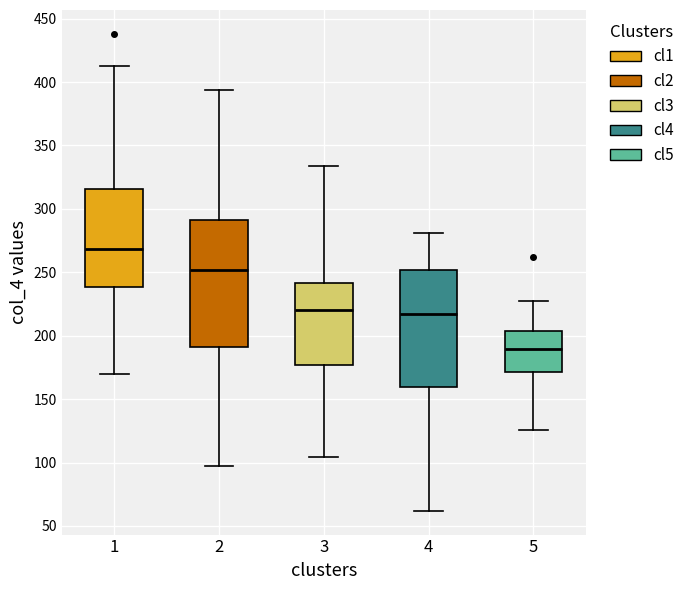

Reading left to right, read every box against the y-axis: the position of its median line, the range the box covers, and the ends of its whiskers. The values are not printed on the chart, so give them approximately, as read against the axis.

1: median 270, box 240 to 315, whiskers 170 to 415
2: median 250, box 190 to 290, whiskers 95 to 395
3: median 220, box 175 to 240, whiskers 105 to 335
4: median 215, box 160 to 250, whiskers 60 to 280
5: median 190, box 170 to 205, whiskers 125 to 225